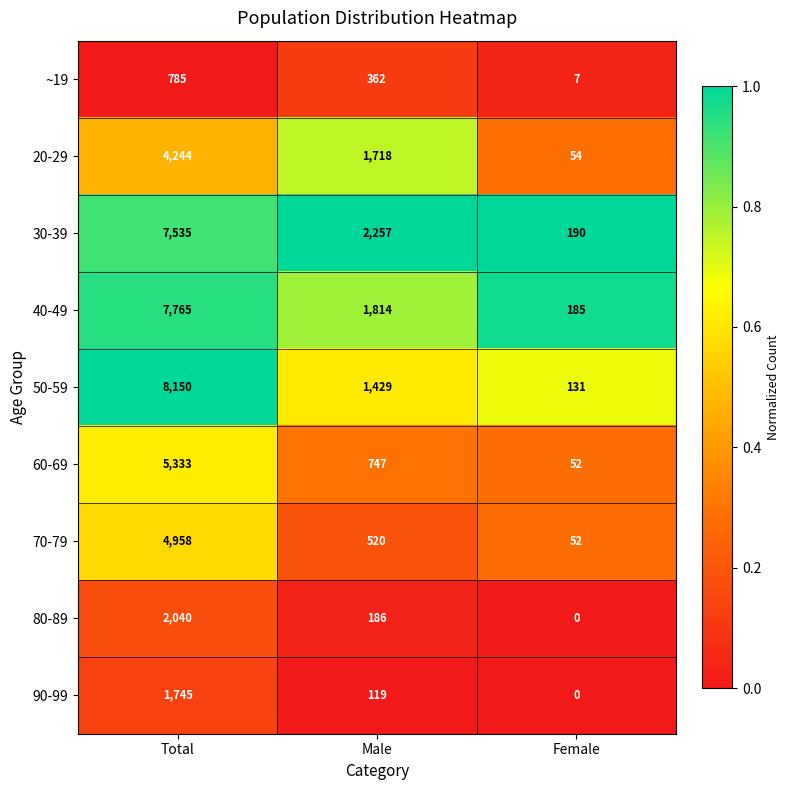

What is the maximum value shown in the chart?

8150